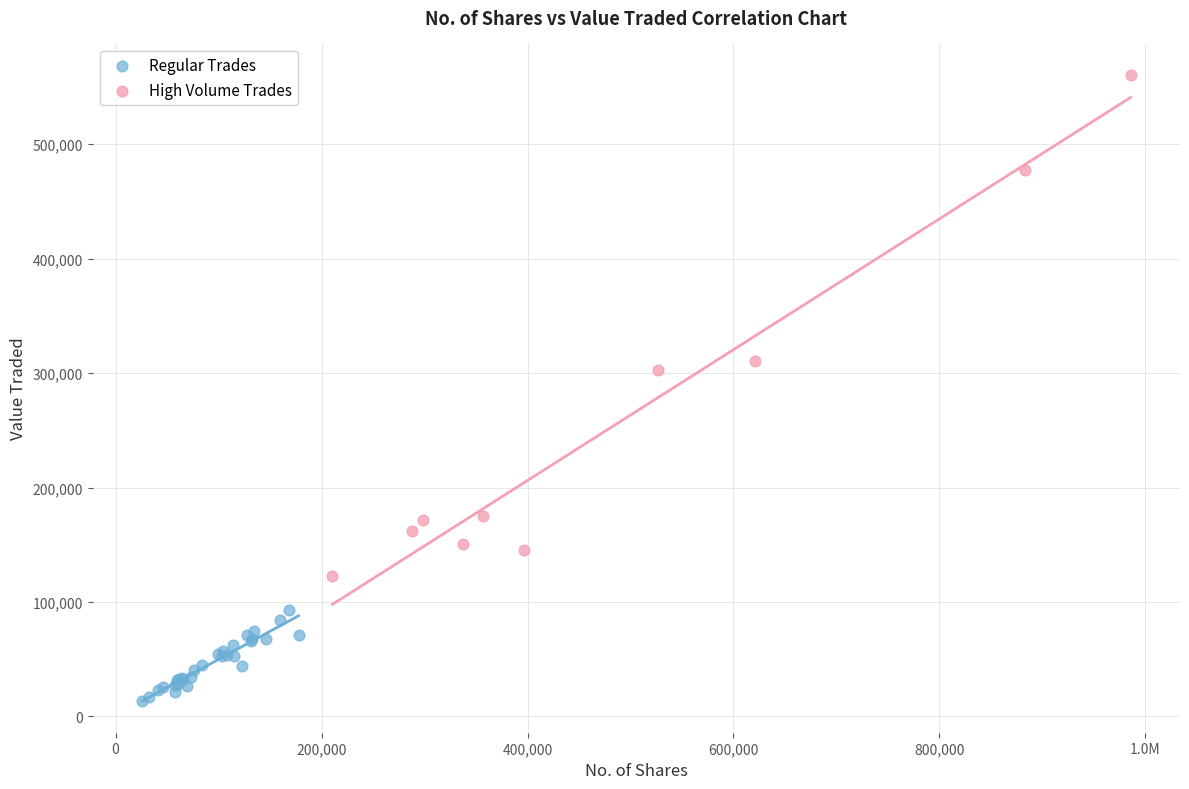

Which series has the widest spread of Y values?

High Volume Trades